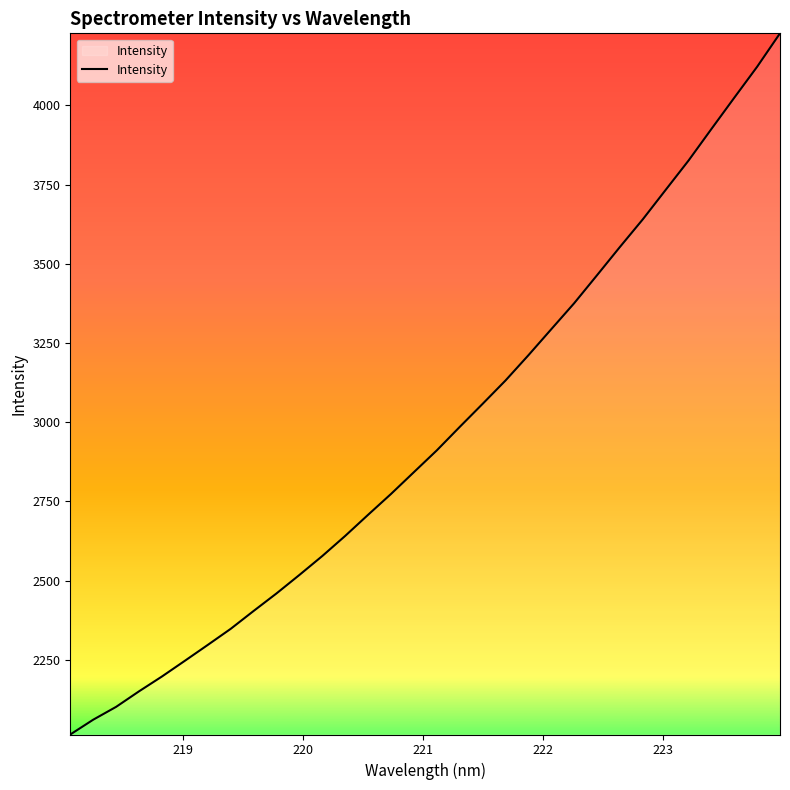

What is the greatest value displayed?

4227.3